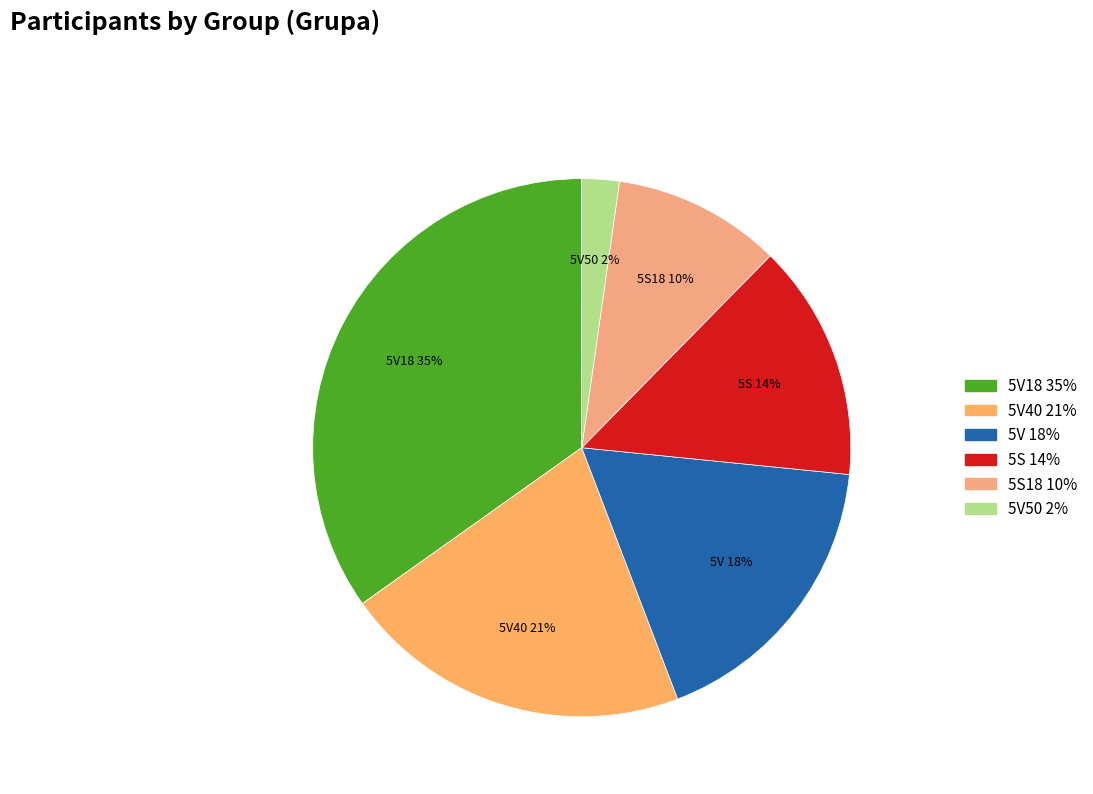

Is it true that 5V 18% is 18% of the pie?

True